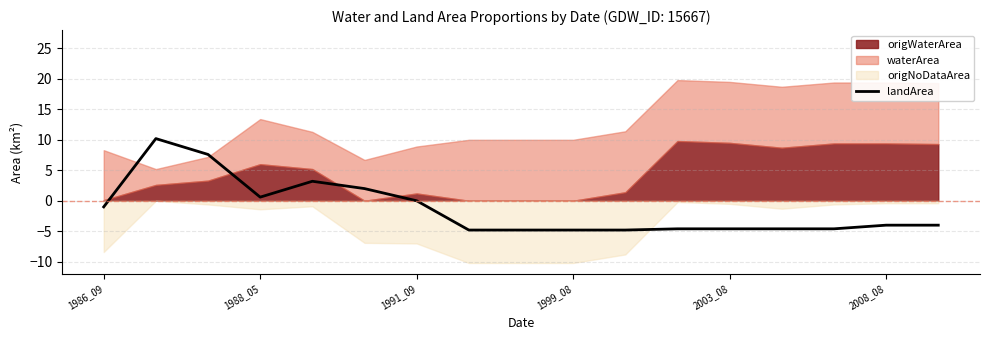

How many lines are shown in the chart?

1